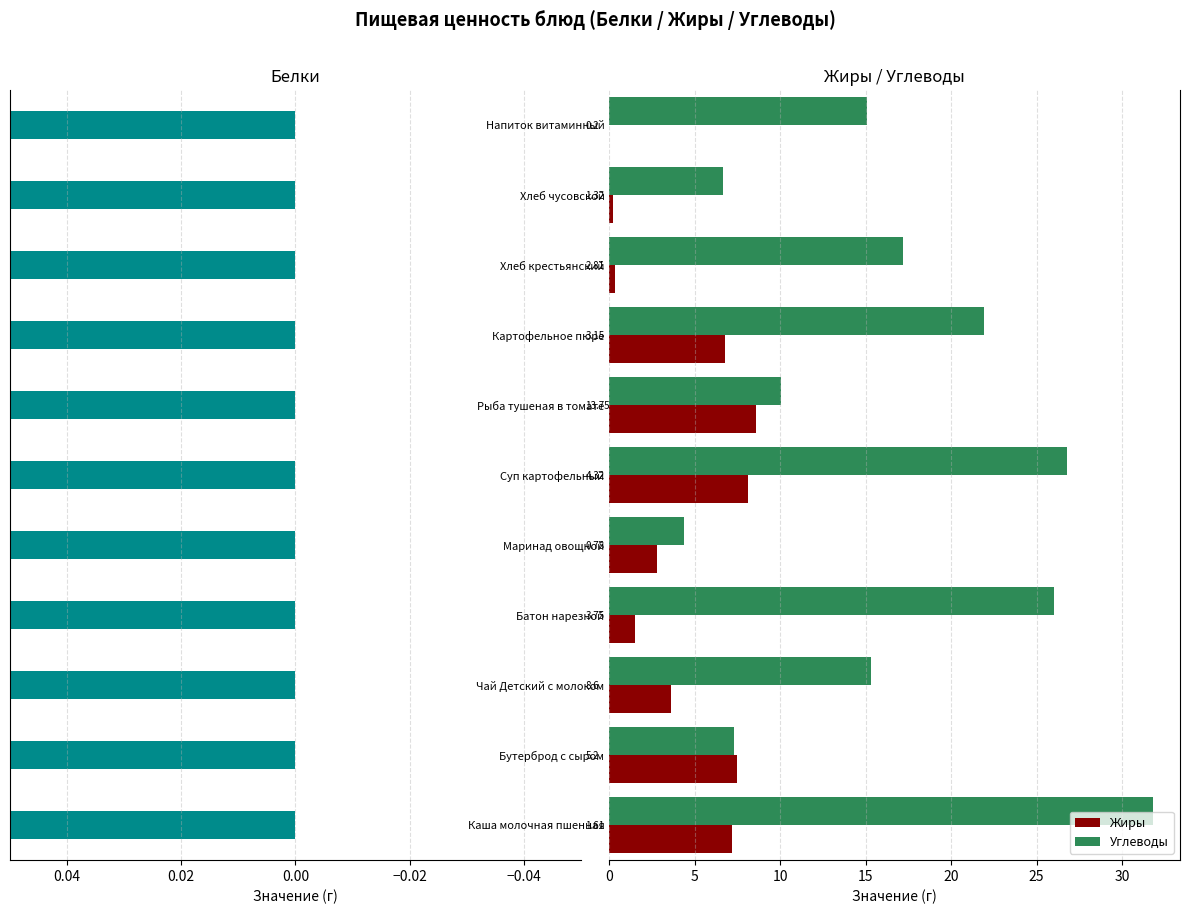

What is the lowest value of the Белки series?

0.2